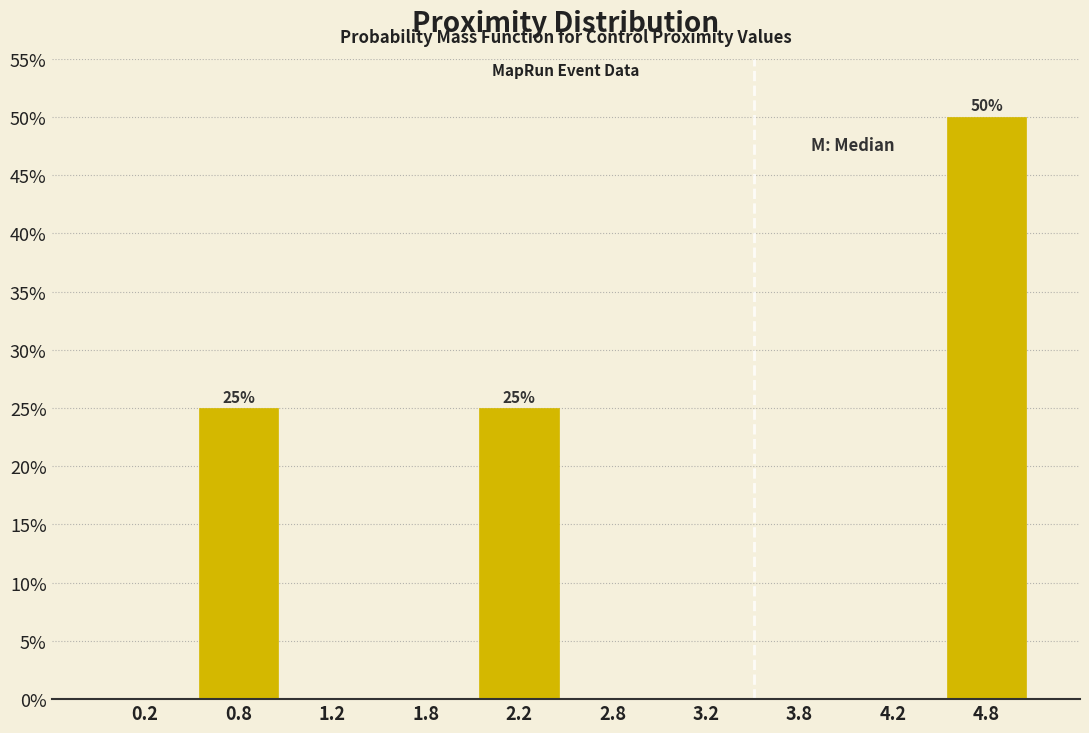

Over which range of the x-axis is the bar tallest?

4.5 to 5.0